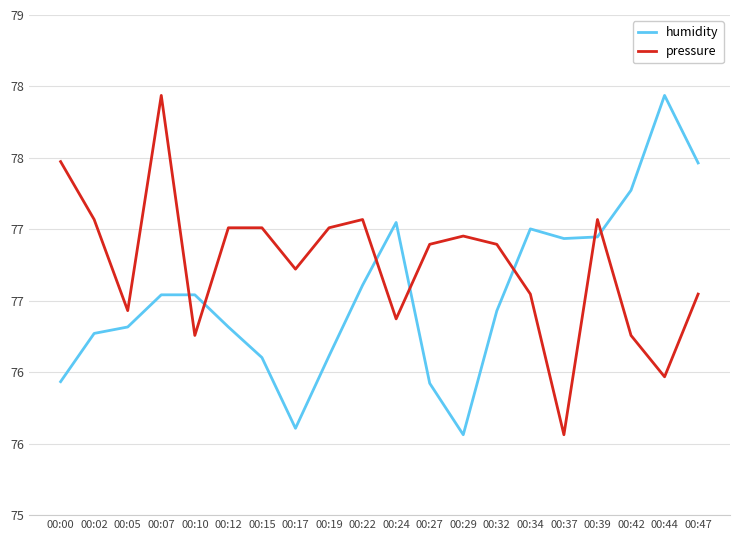

Reading left to right, extract all data points from this chart.

humidity: 76.2	76.5	76.6	76.8	76.8	76.6	76.4	76.0	76.4	76.8	77.2	76.2	75.9	76.7	77.2	77.1	77.1	77.4	78.0	77.6
pressure: 77.6	77.2	76.7	78.0	76.5	77.2	77.2	76.9	77.2	77.2	76.6	77.1	77.1	77.1	76.8	75.9	77.2	76.5	76.3	76.8